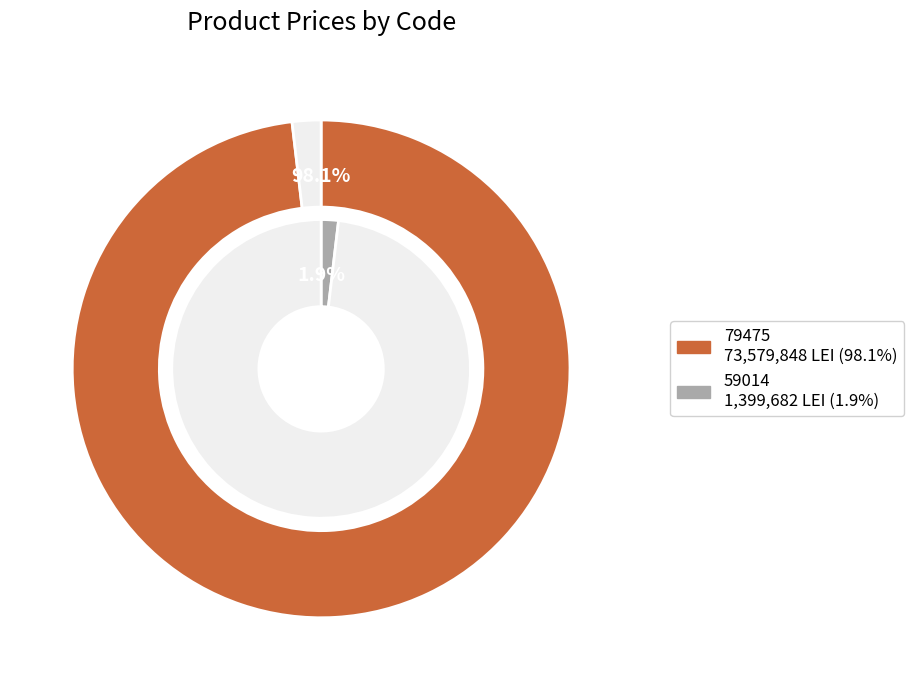

How many slices are in this pie chart?

2